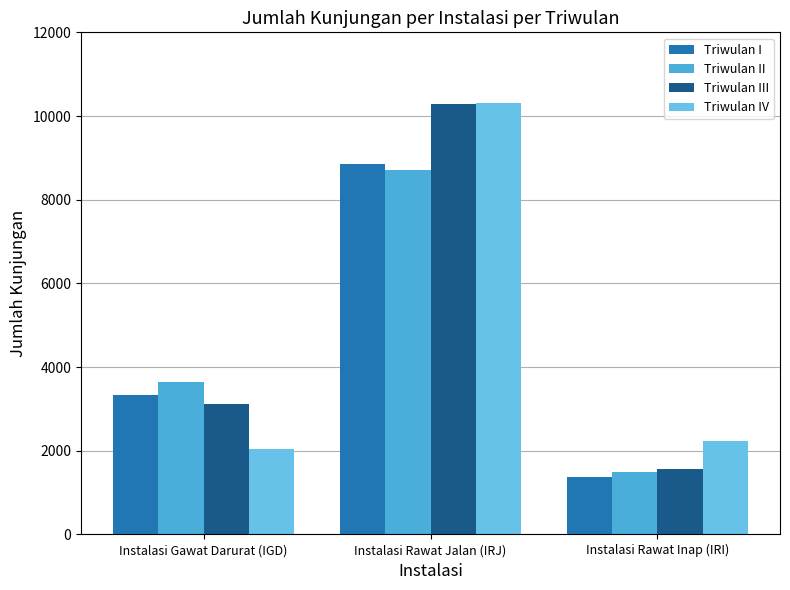

What position from the left is Instalasi Rawat Jalan (IRJ)?

2